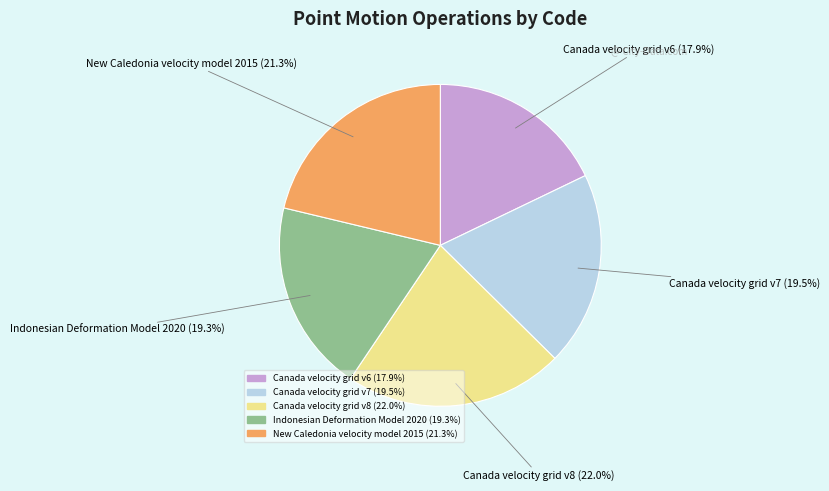

Combined, do New Caledonia velocity model 2015 and Indonesian Deformation Model 2020 account for over 50%?

No